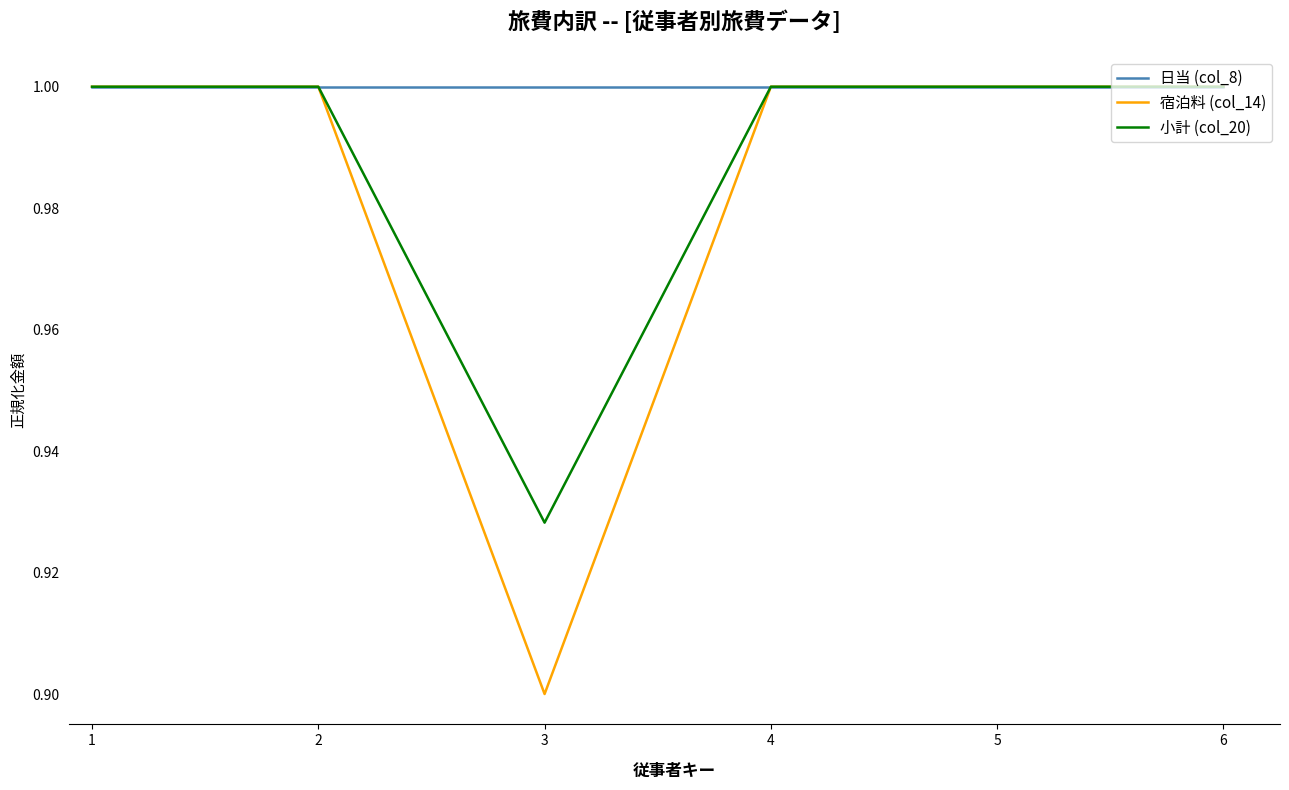

What is the total value across all series at 3?

2.8